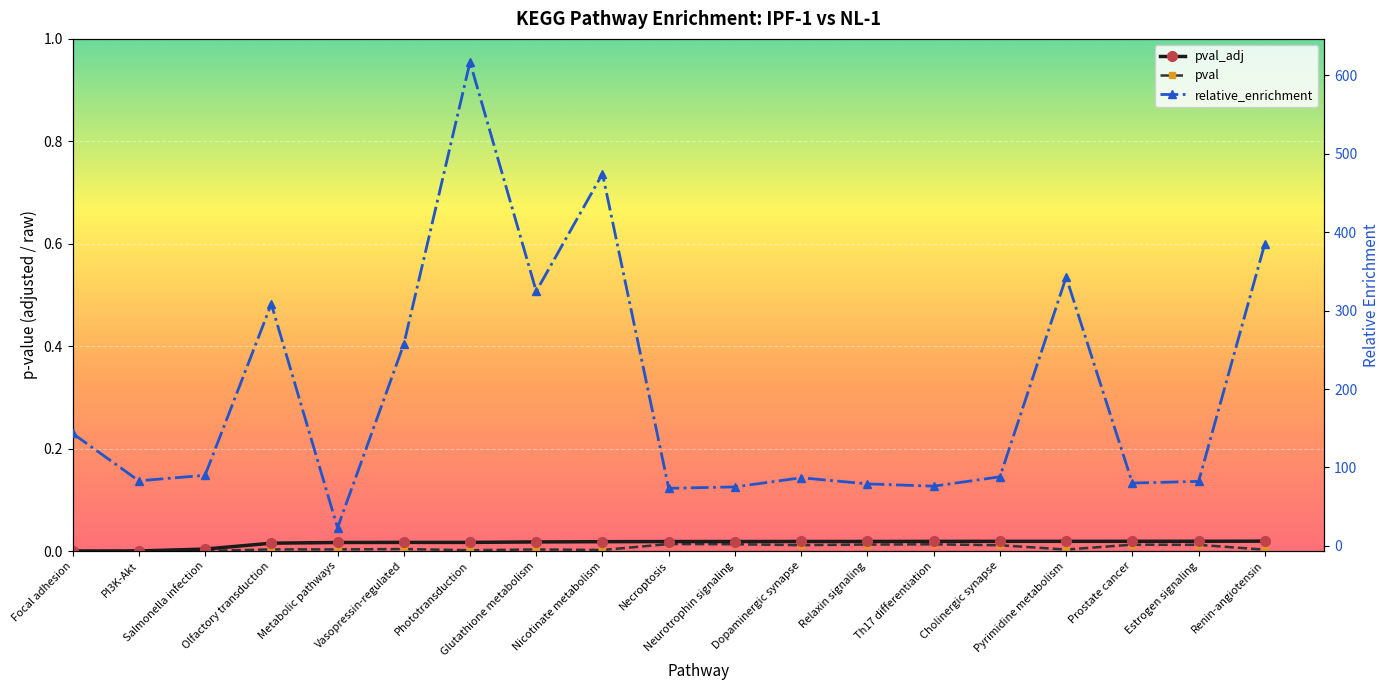

What is the sum of the relative_enrichment values at Prostate cancer and Phototransduction?

697.0